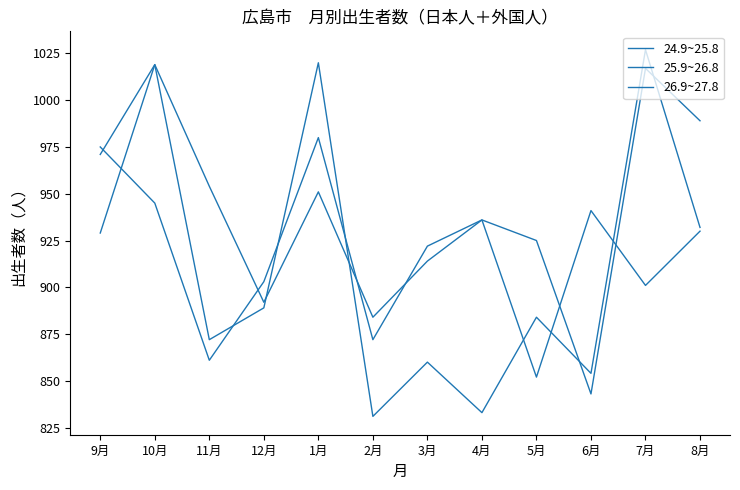

Between which two adjacent categories do 24.9~25.8 and 25.9~26.8 first intersect?

12月 and 1月